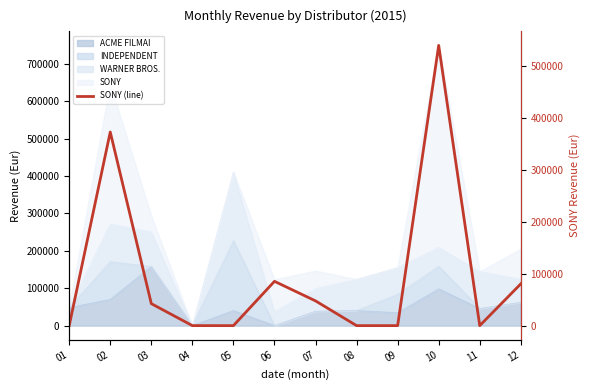

What is the average value?

97443.7